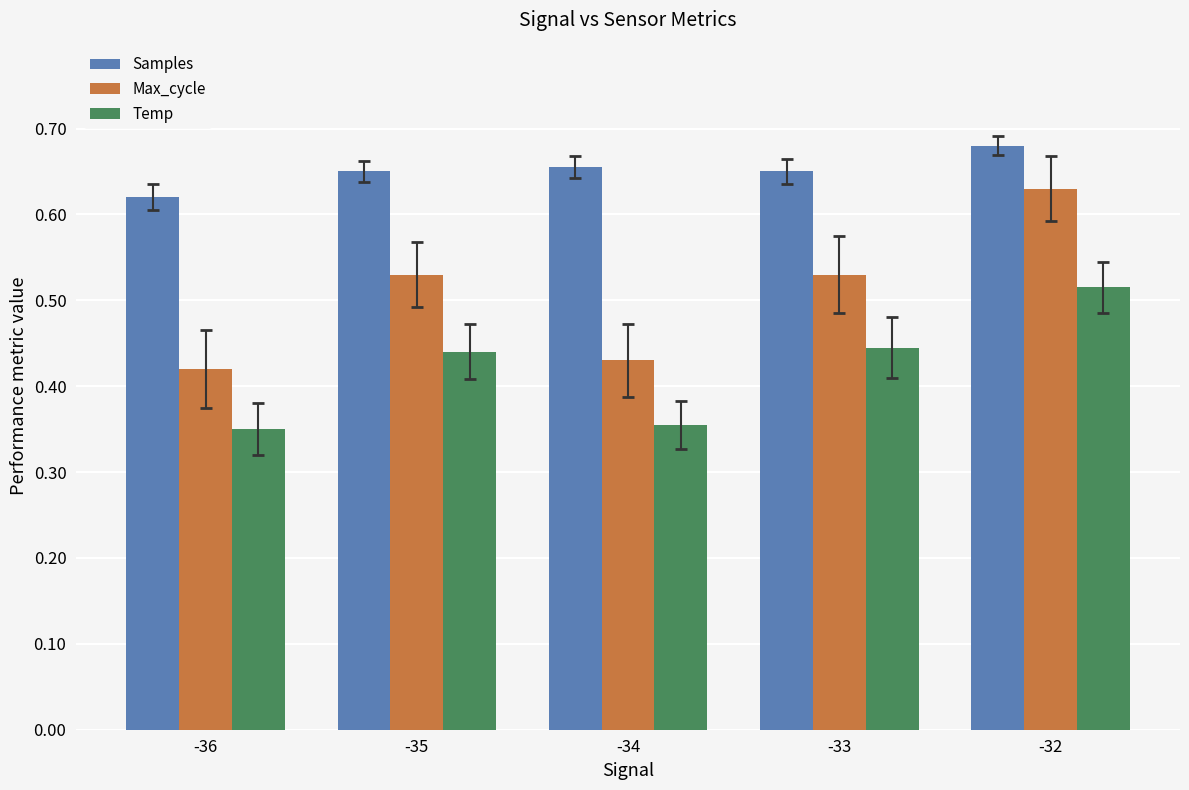

How many bars are there in total?

15